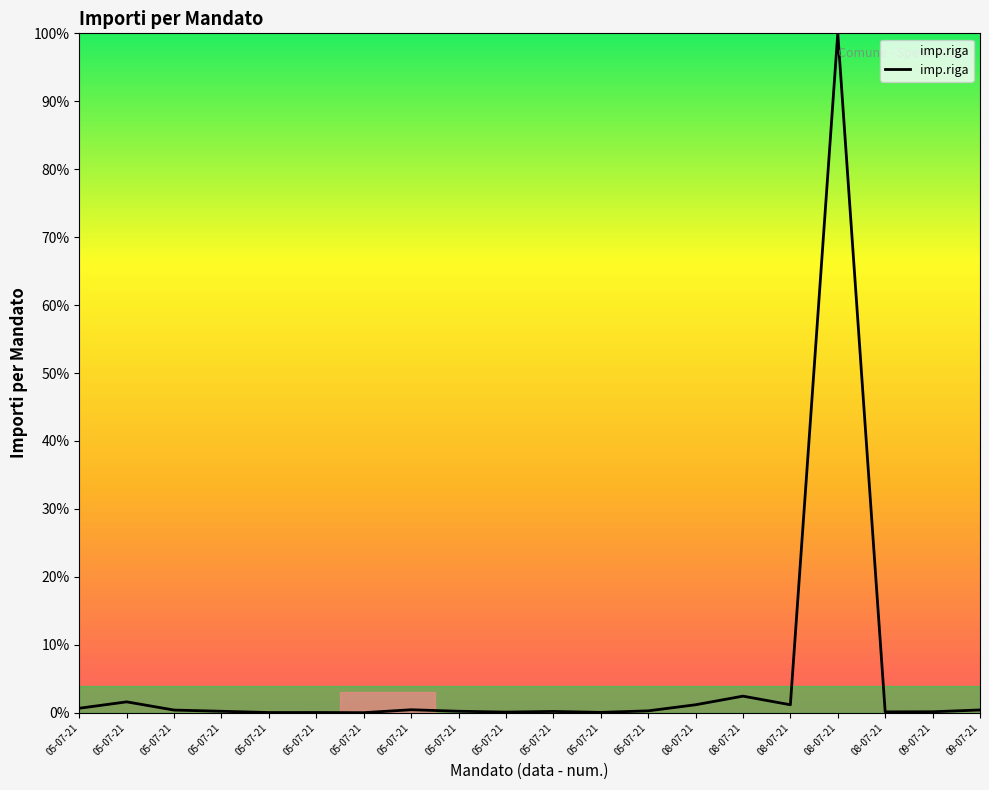

Is this an area chart (filled region under the line)?

No